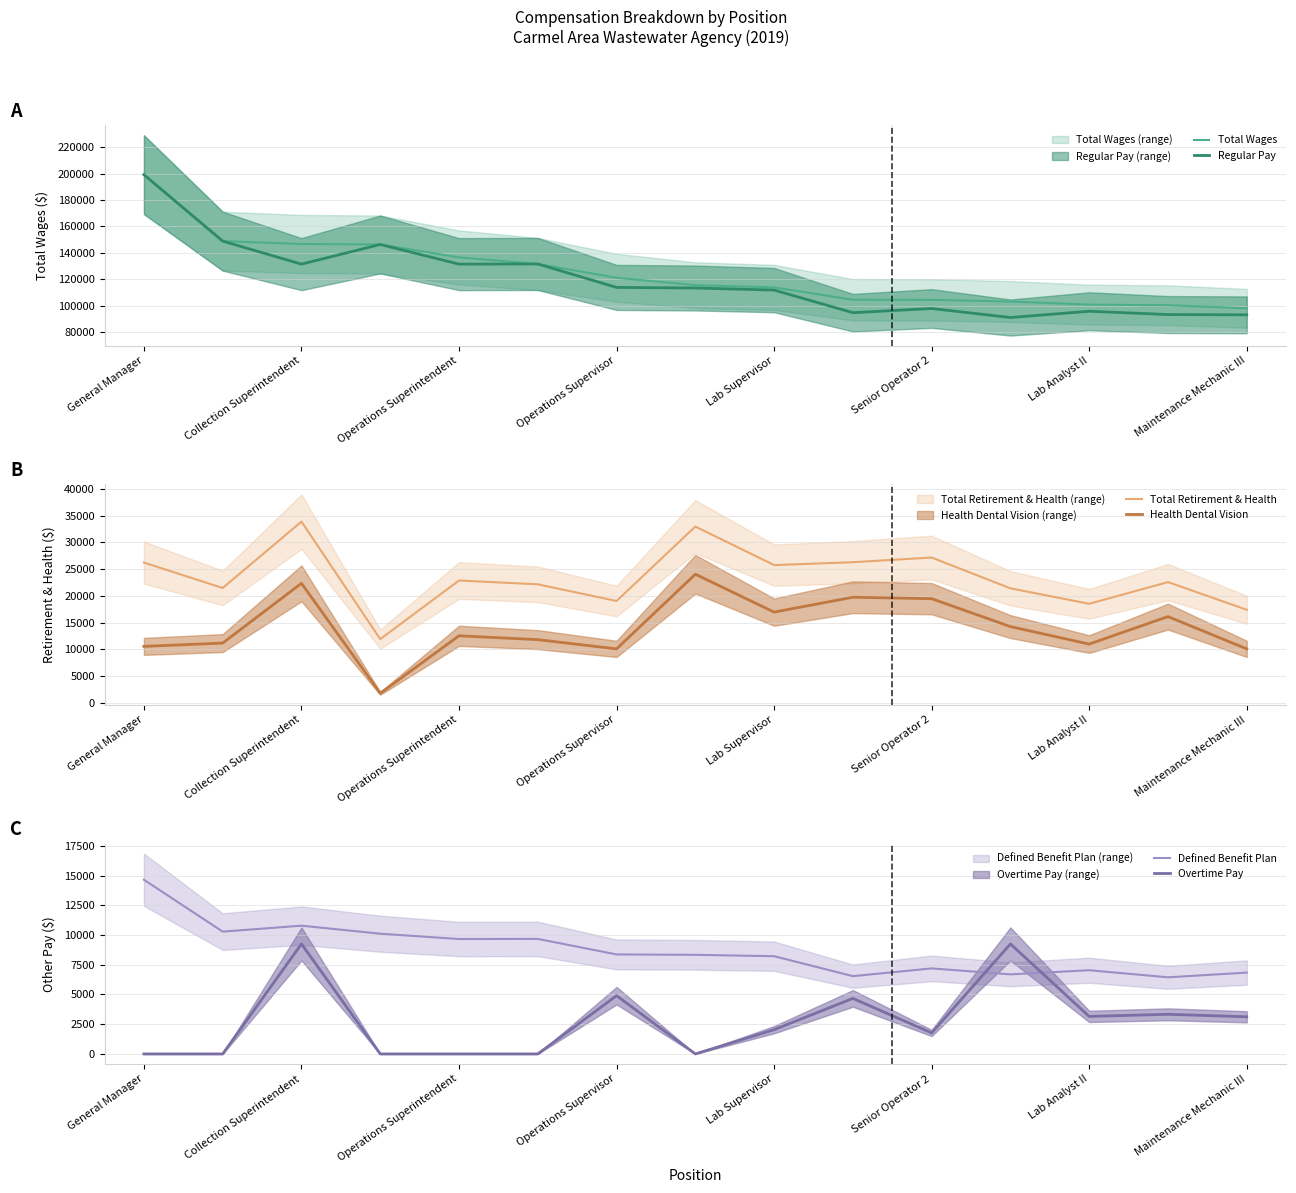

Reading left to right, list all the values displayed in this chart.

Total Wages: 199127	148797	146624	146267	136437	131505	121037	115454	113765	104432	104300	103084	100715	100261	97951
Regular Pay: 199127	148797	131381	146267	131381	131505	113749	113306	111725	94615	97775	90952	95698	93208	92985
Total Retirement & Health: 26216	21473	33864	11924	22869	22160	19040	32944	25749	26286	27158	21407	18520	22573	17408
Health Dental Vision: 10569	11186	22343	1812	12546	11827	10102	24041	16970	19745	19475	14260	11001	16129	10102
Defined Benefit Plan: 14651	10287	10788	10112	9666	9675	8369	8336	8220	6541	7194	6692	7041	6444	6841
Overtime Pay: 0	0	9252	0	0	0	4900	0	2040	4669	1765	9252	3156	3333	3123